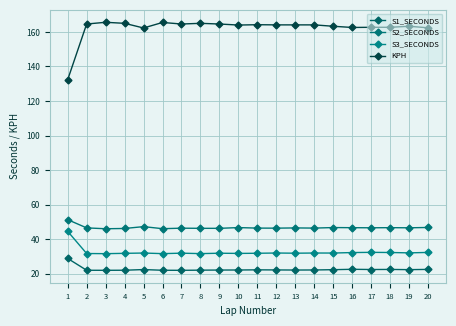

The S2_SECONDS series shows 46.0 at 6. True or false?

True